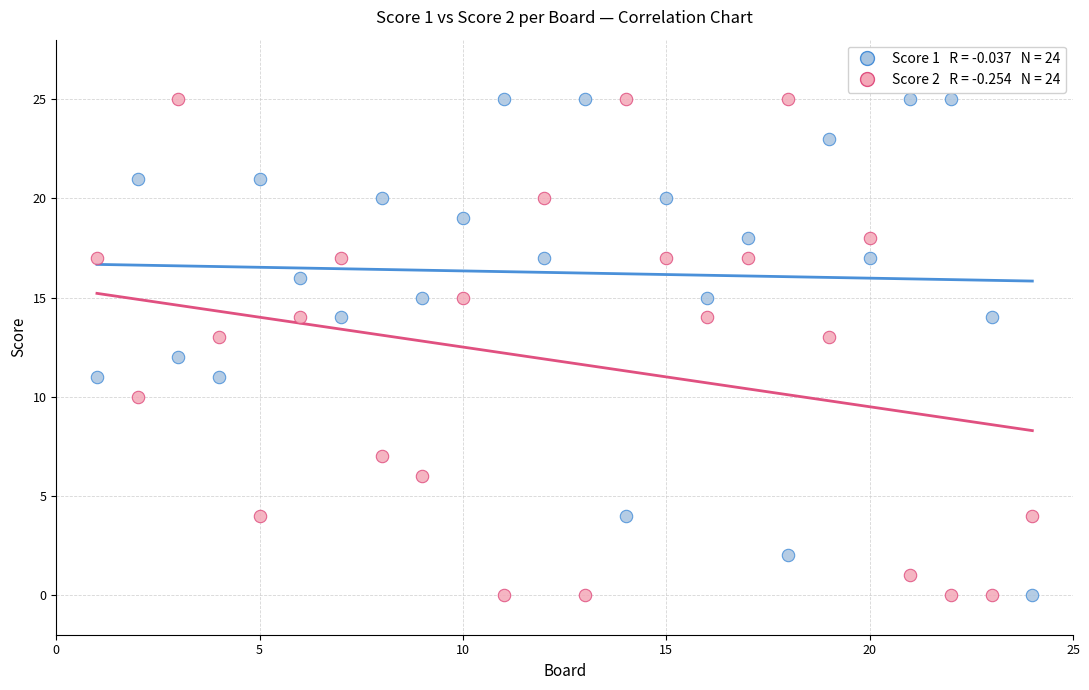

Across all data points, what is the range of X values (max minus min)?

23